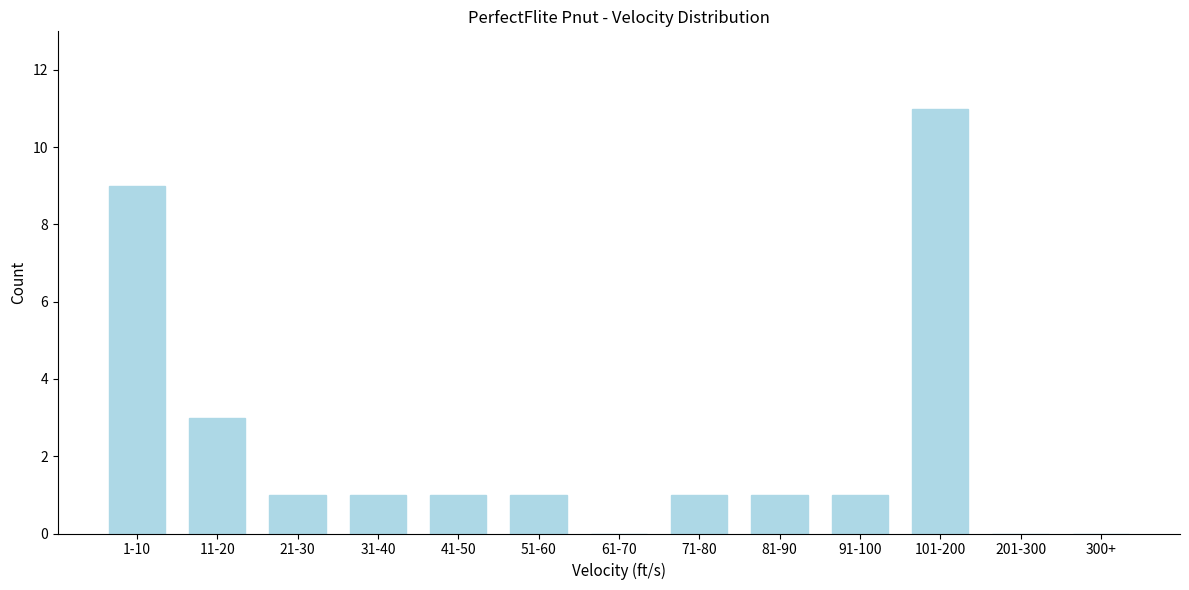

Reading left to right, list all the values displayed in this chart.

1-10=9	11-20=3	21-30=1	31-40=1	41-50=1	51-60=1	61-70=0	71-80=1	81-90=1	91-100=1	101-200=11	201-300=0	300+=0